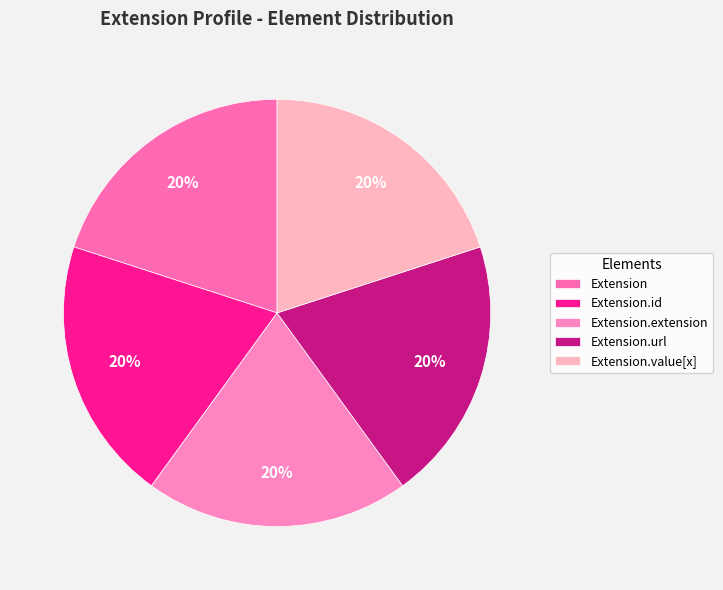

Is it true that Extension is 1% of the pie?

False